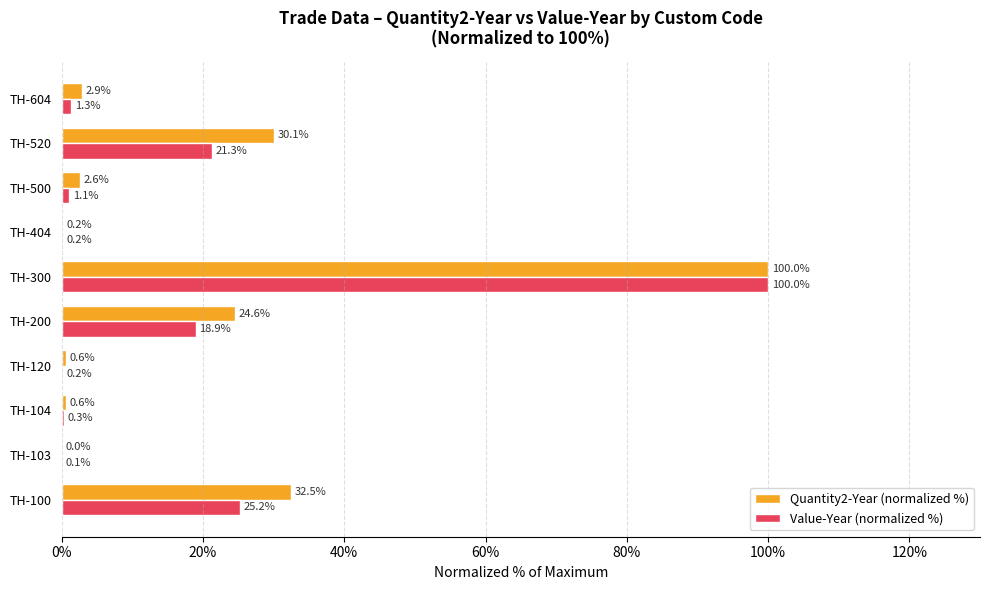

Which series has the largest range (max minus min)?

Quantity2-Year (normalized %)